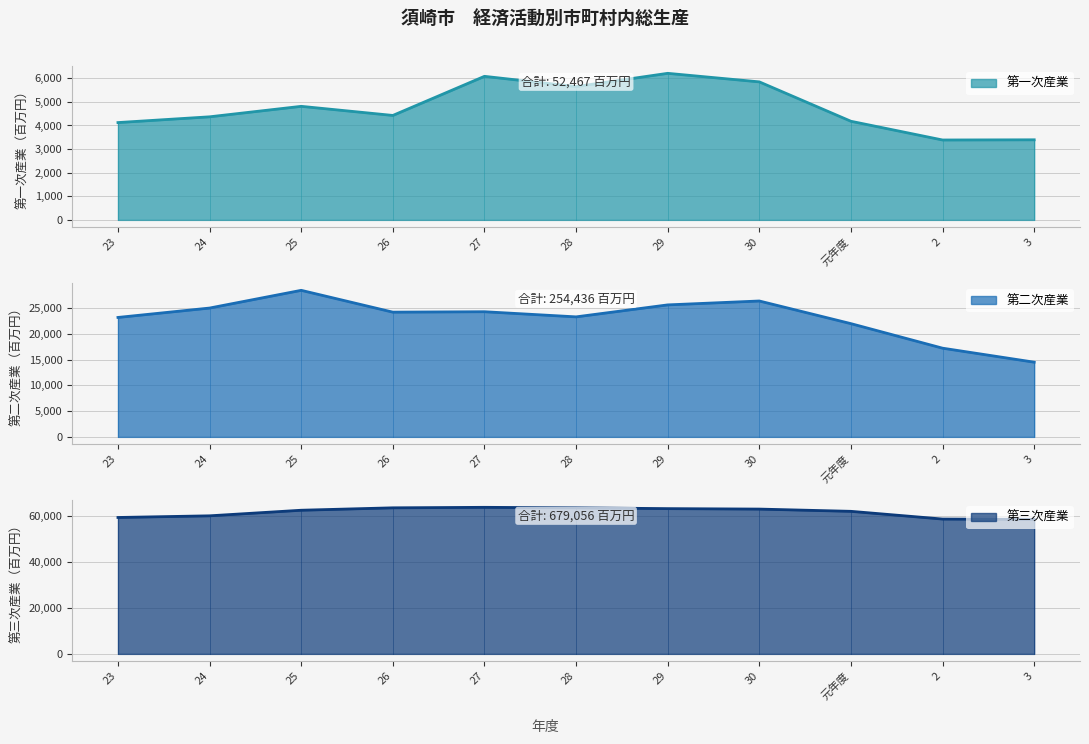

What is the spread (max minus min) of values at 25?

57767